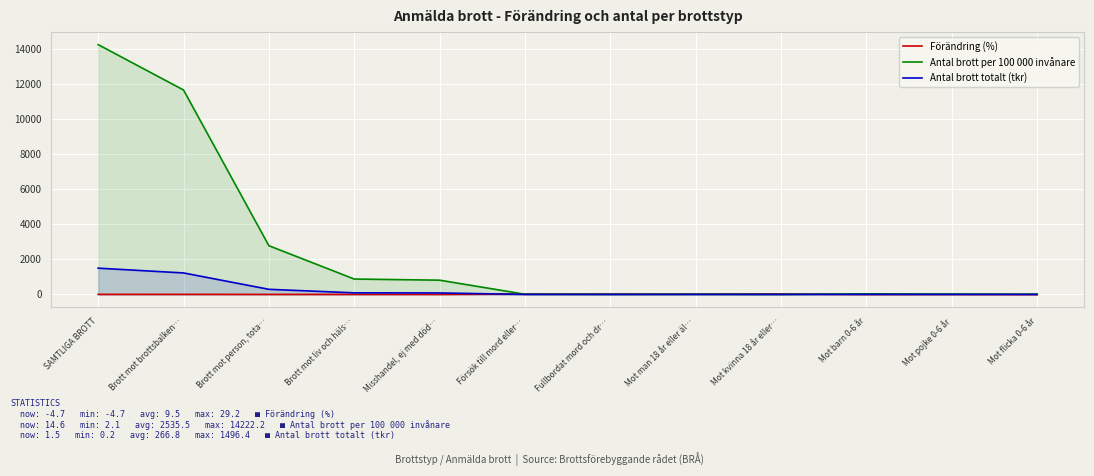

Where do Antal brott totalt (tkr) and Förändring (%) first cross each other?

Misshandel, ej med död… and Försök till mord eller…